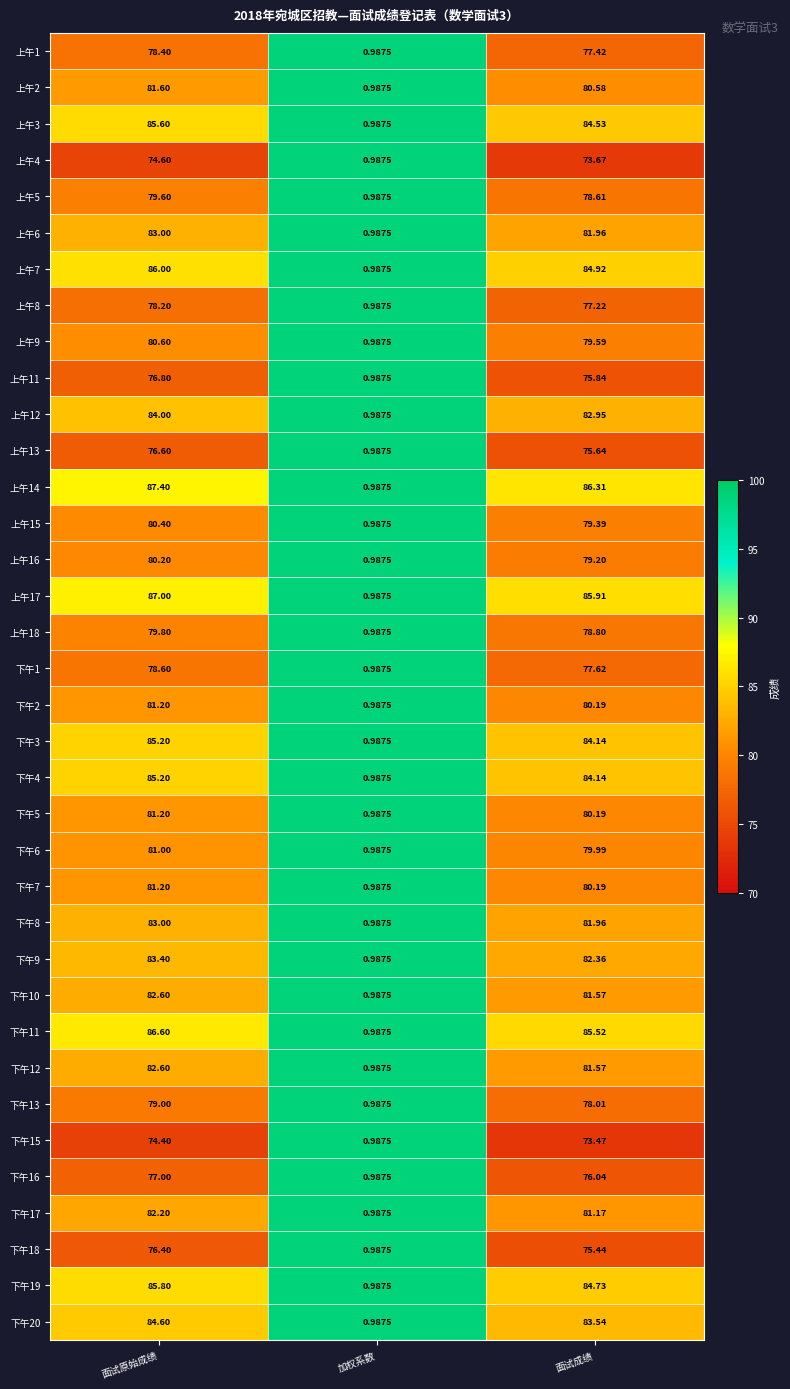

How many values in the 下午1 series exceed 77?

2